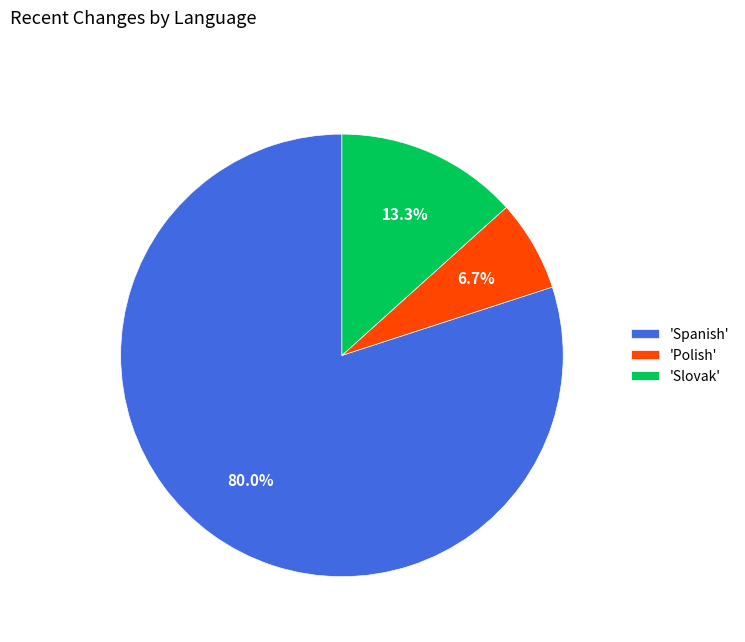

Count the number of slices in the pie.

3